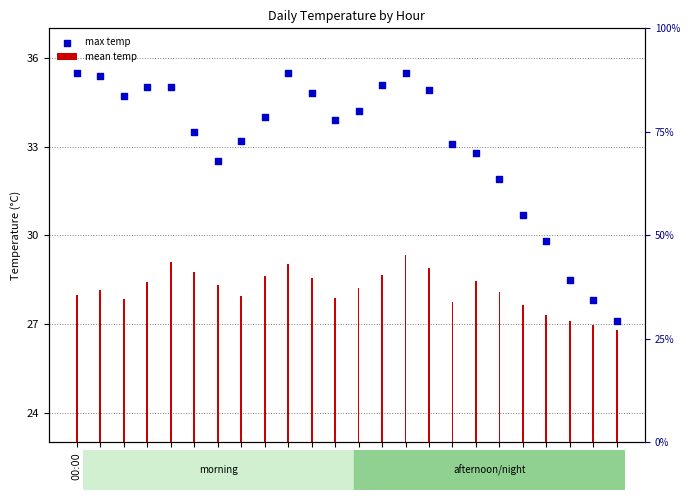

Which series has the largest total across all categories?

max temp